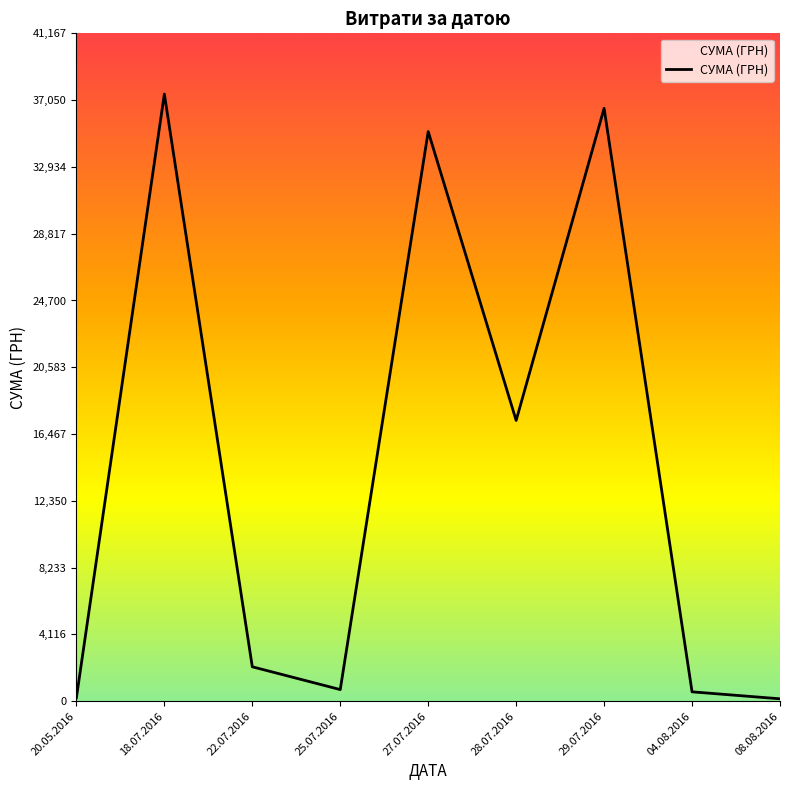

Approximately how many times larger is the value at 18.07.2016 compared to 22.07.2016?

17.6